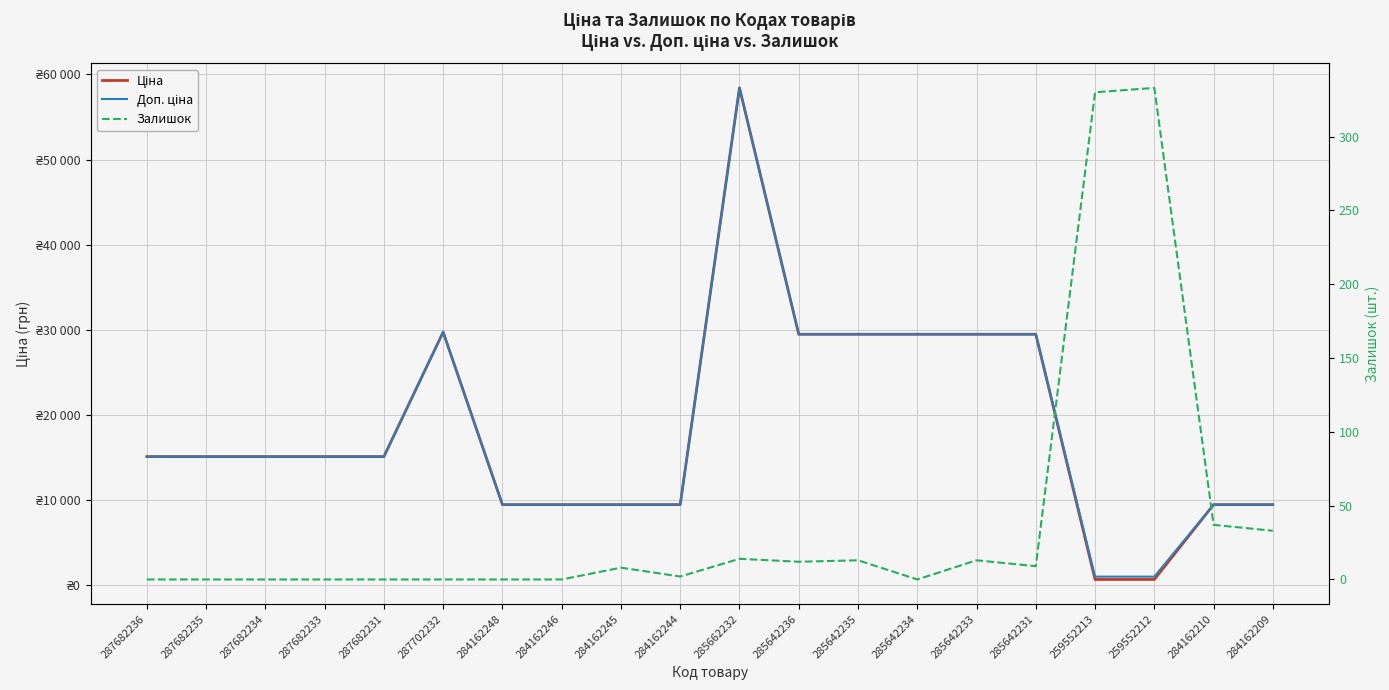

What is the highest value of the Залишок series?

333.0